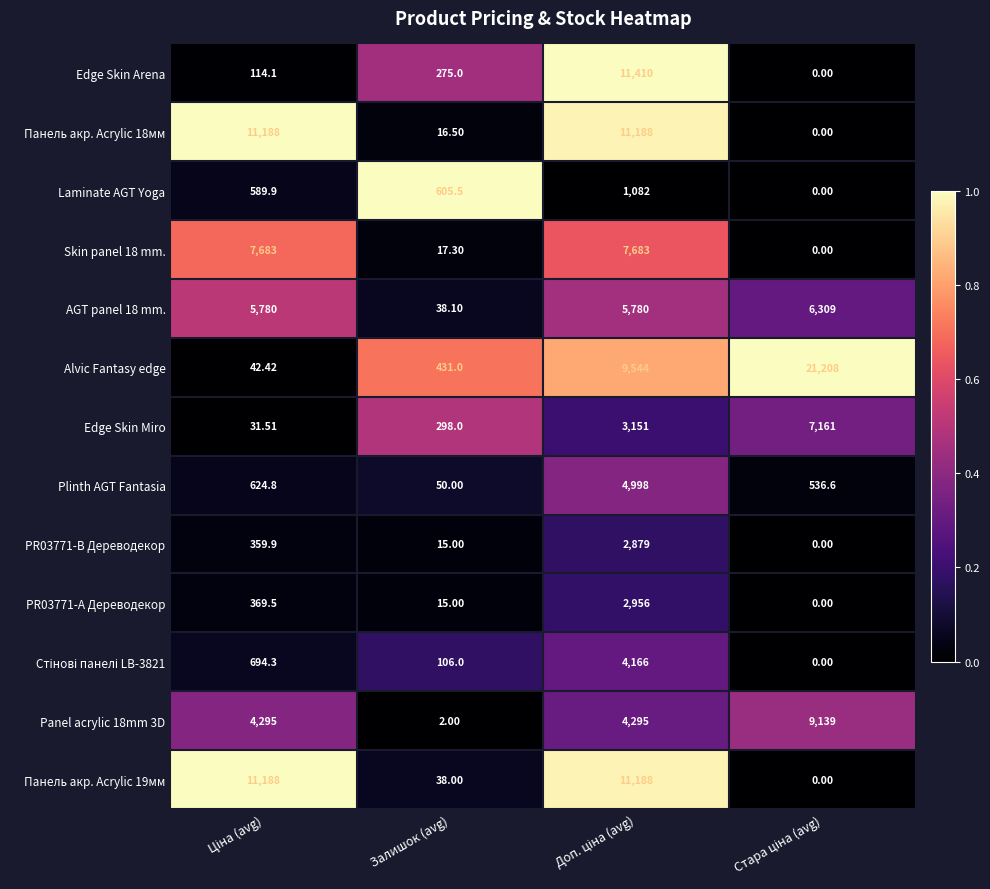

Where is Панель акр. Acrylic 18мм nearest to the value 5594?

Залишок (avg)